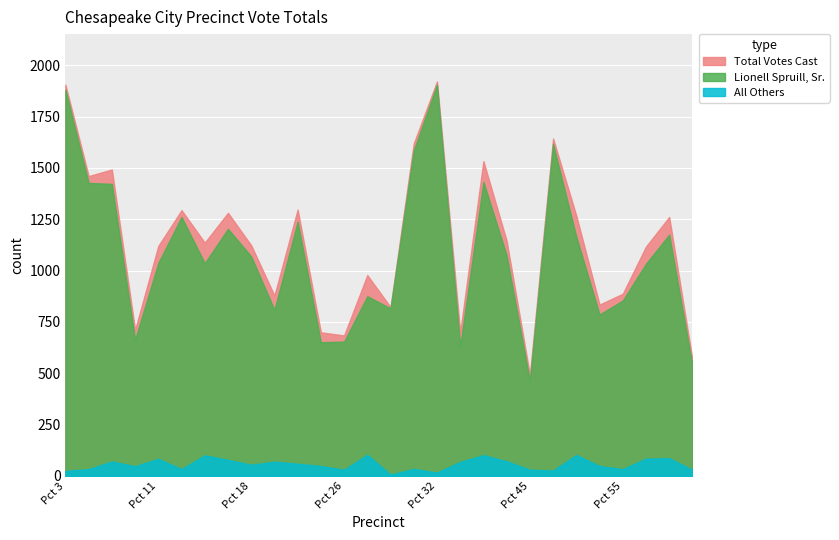

At which category does the chart reach its minimum across all series?

Pct 30